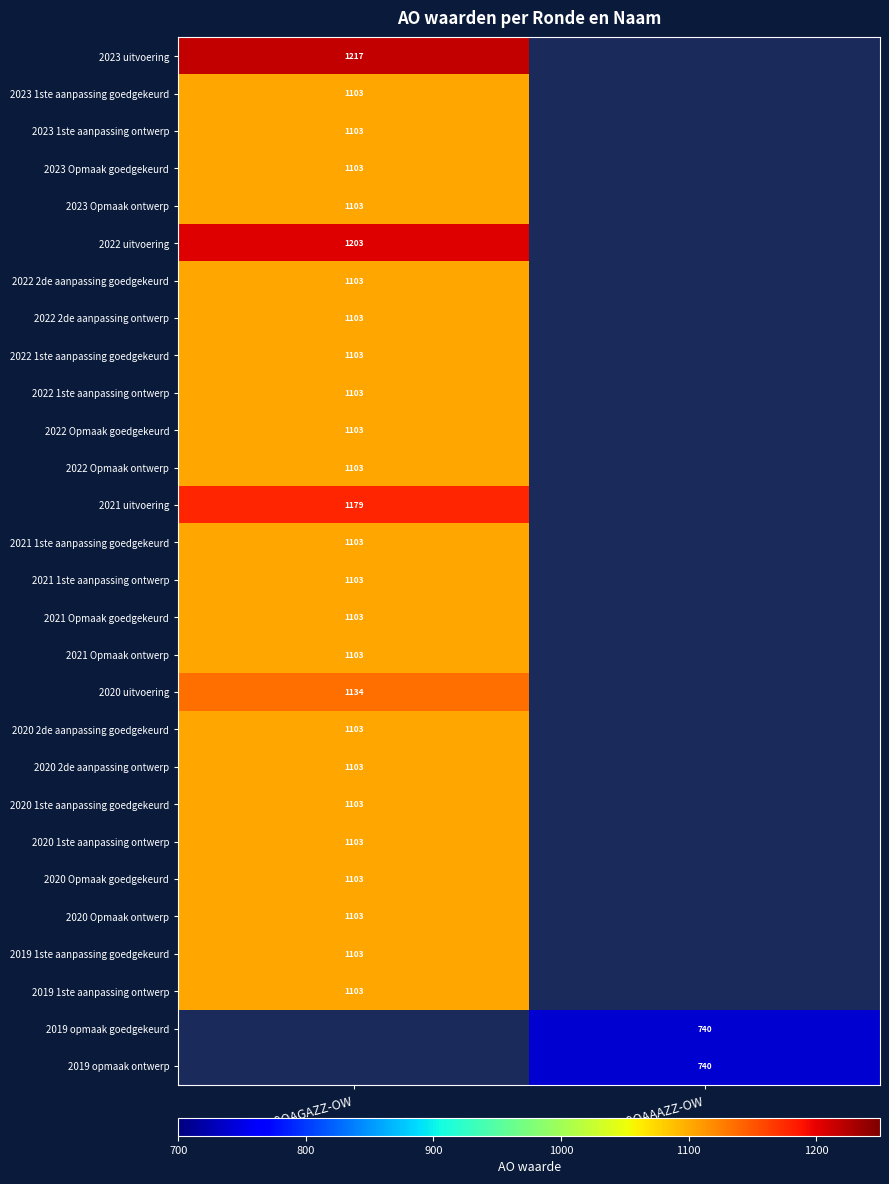

Is it true that 2021 uitvoering equals 1179 at QG0-9QAGAZZ-OW?

True